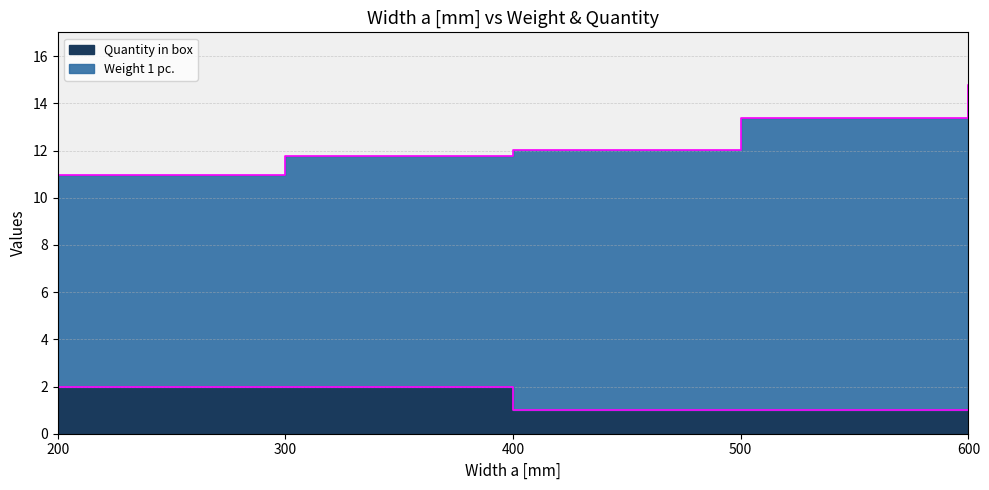

At which category is the sum across all series the highest?

600